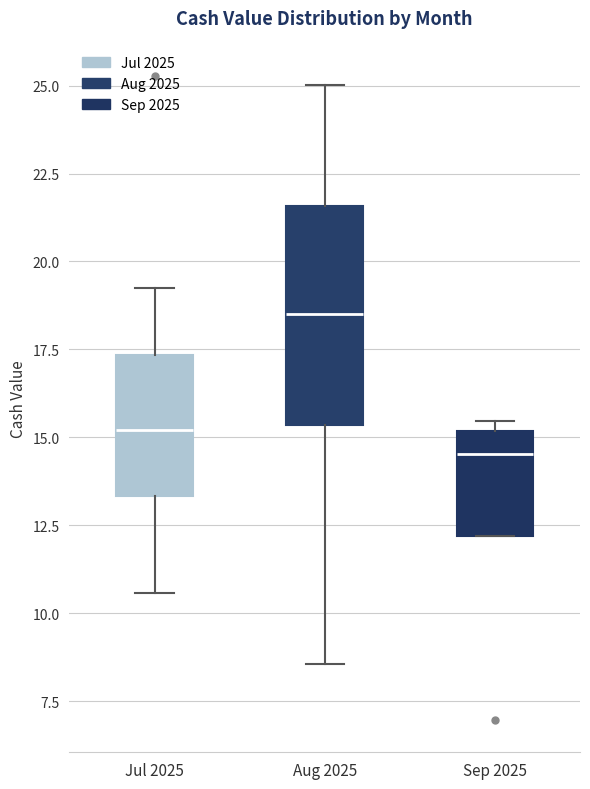

Reading left to right, read every box against the y-axis: the position of its median line, the range the box covers, and the ends of its whiskers. The values are not printed on the chart, so give them approximately, as read against the axis.

Jul 2025: median 15.0, box 13.5 to 17.5, whiskers 10.5 to 19.0
Aug 2025: median 18.5, box 15.5 to 21.5, whiskers 8.5 to 25.0
Sep 2025: median 14.5, box 12.0 to 15.0, whiskers 12.0 to 15.5